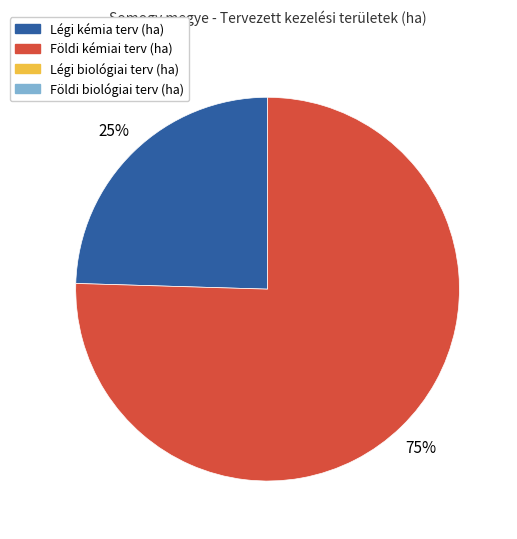

Is there a majority slice in this chart?

Yes